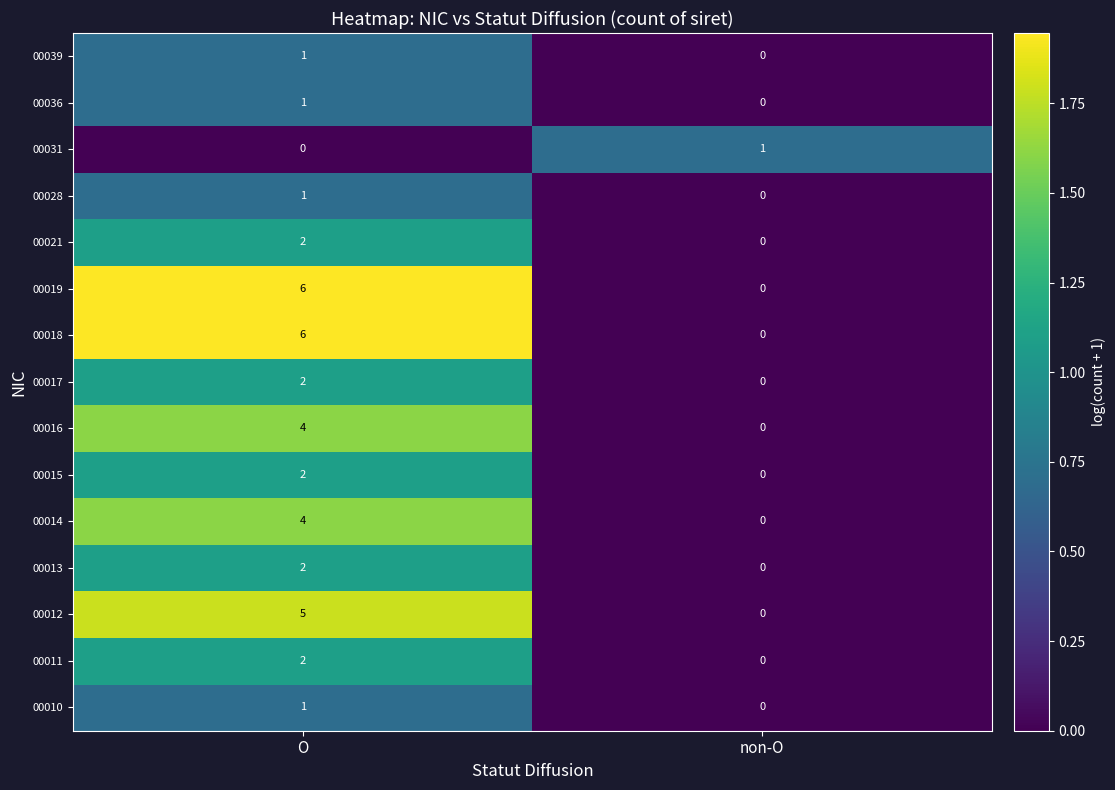

Which category has the lowest value in the 00019 series?

non-O